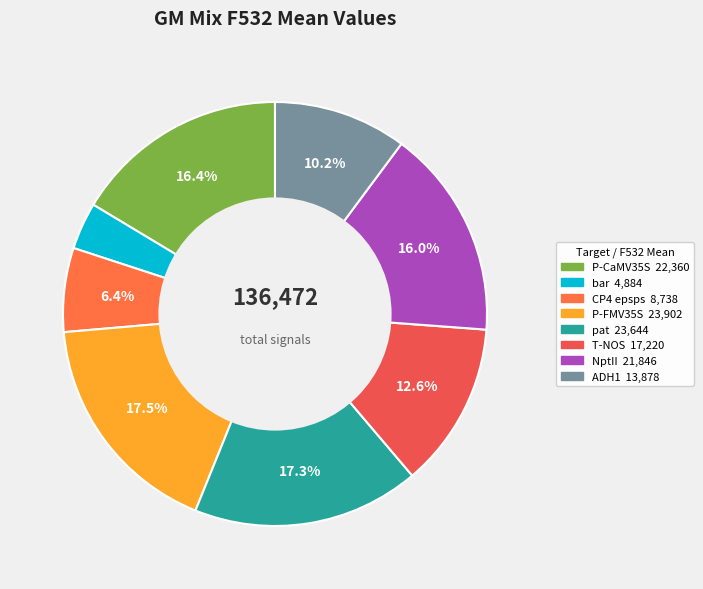

How many slices are in this pie chart?

8